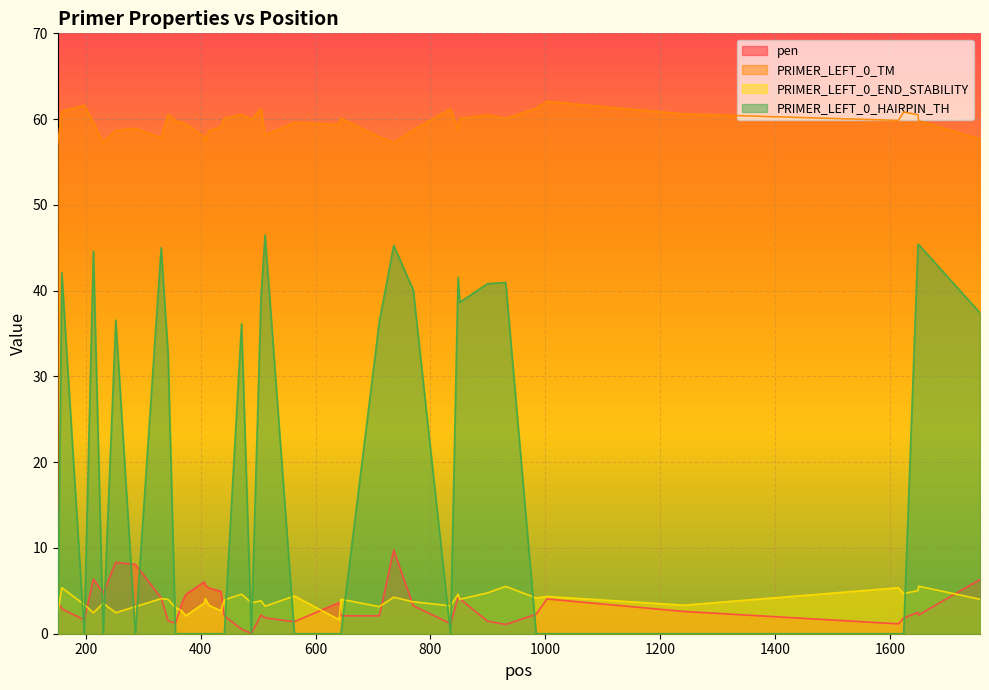

What is the greatest value displayed?

62.1